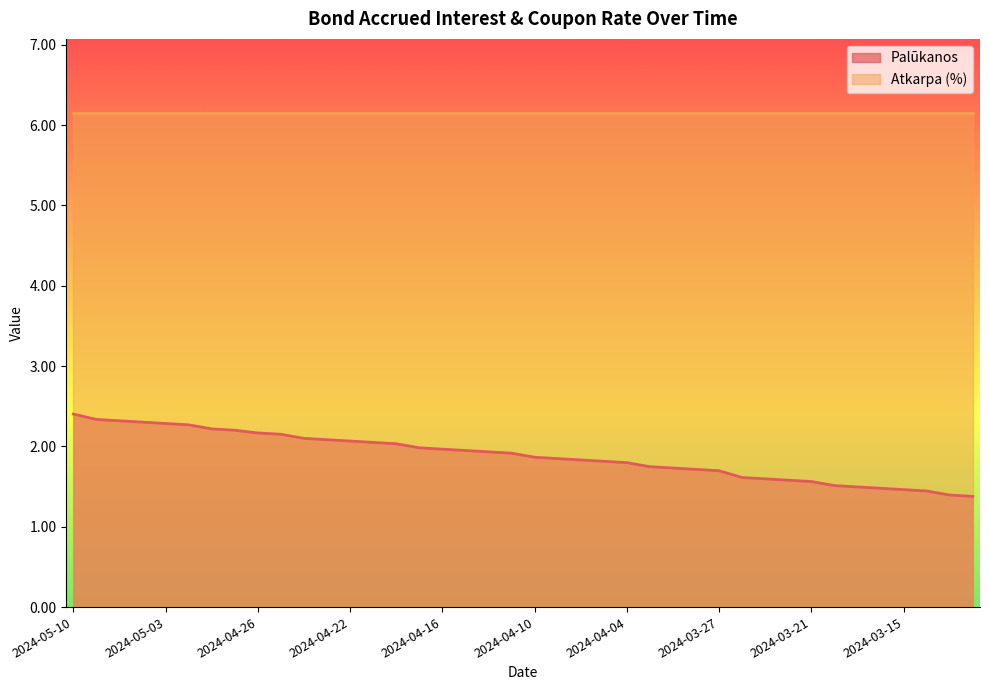

Reading left to right, what are all the values shown in this chart?

2024-05-10=2.4	2024-05-08=2.3	2024-05-07=2.3	2024-05-06=2.3	2024-05-03=2.3	2024-05-02=2.3	2024-04-30=2.2	2024-04-29=2.2	2024-04-26=2.2	2024-04-25=2.2	2024-04-24=2.1	2024-04-23=2.1	2024-04-22=2.1	2024-04-19=2.0	2024-04-18=2.0	2024-04-17=2.0	2024-04-16=2.0	2024-04-15=1.9	2024-04-12=1.9	2024-04-11=1.9	2024-04-10=1.9	2024-04-09=1.8	2024-04-08=1.8	2024-04-05=1.8	2024-04-04=1.8	2024-04-03=1.7	2024-04-02=1.7	2024-03-28=1.7	2024-03-27=1.7	2024-03-26=1.6	2024-03-25=1.6	2024-03-22=1.6	2024-03-21=1.6	2024-03-20=1.5	2024-03-19=1.5	2024-03-18=1.5	2024-03-15=1.5	2024-03-14=1.4	2024-03-13=1.4	2024-03-12=1.4